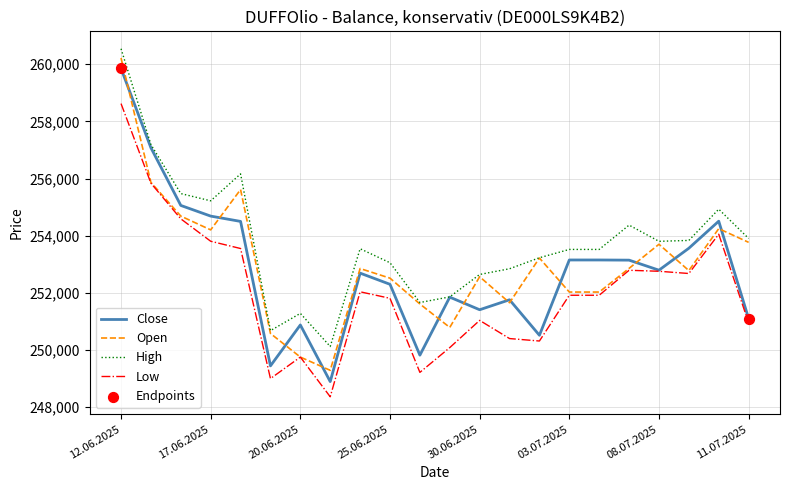

Which series has the largest total across all categories?

High